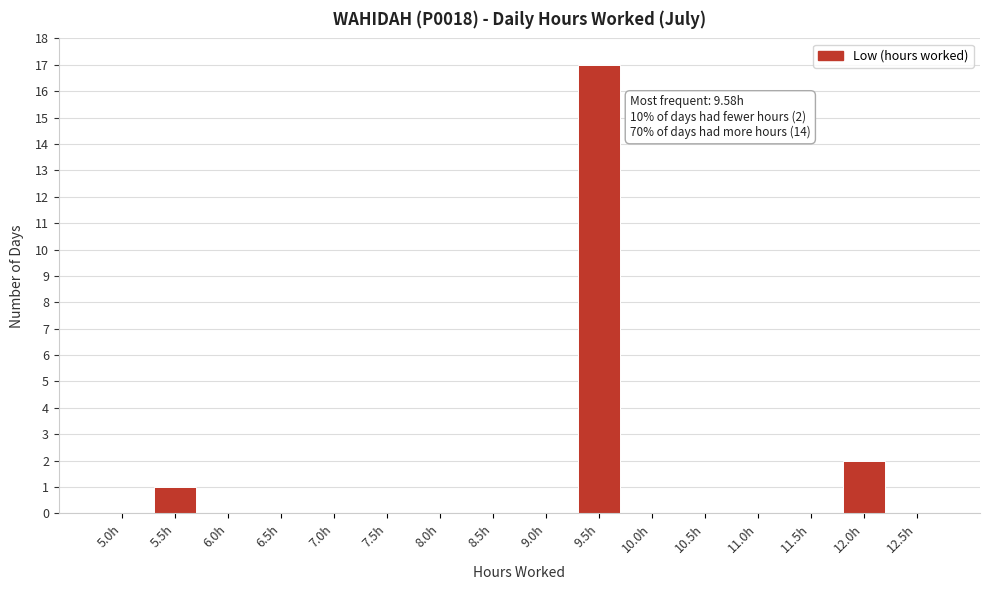

Reading left to right, extract all data points from this chart.

5.0h=0	5.5h=1	6.0h=0	6.5h=0	7.0h=0	7.5h=0	8.0h=0	8.5h=0	9.0h=0	9.5h=17	10.0h=0	10.5h=0	11.0h=0	11.5h=0	12.0h=2	12.5h=0